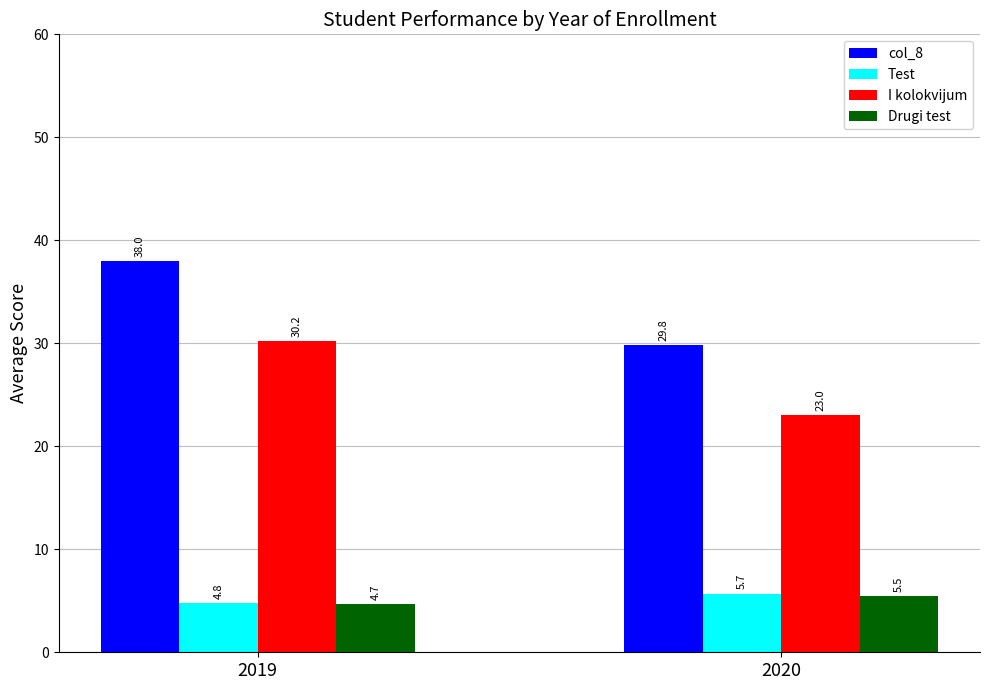

Where does the Test series first go above 5?

2020